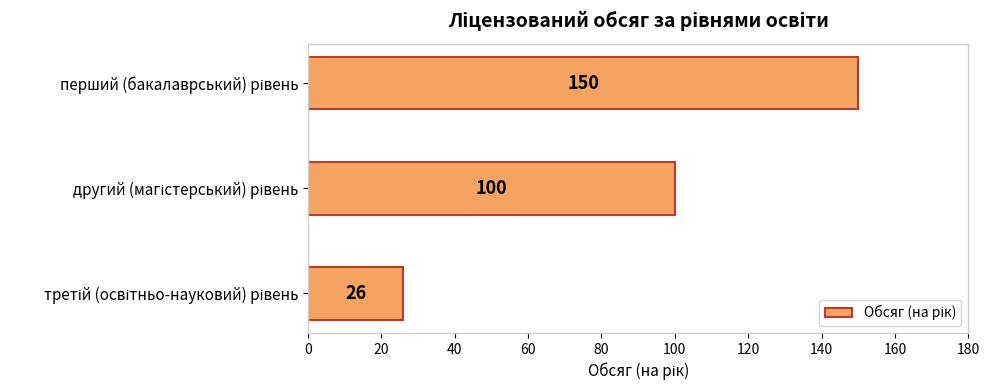

Are the bars grouped side by side (vs. stacked)?

No